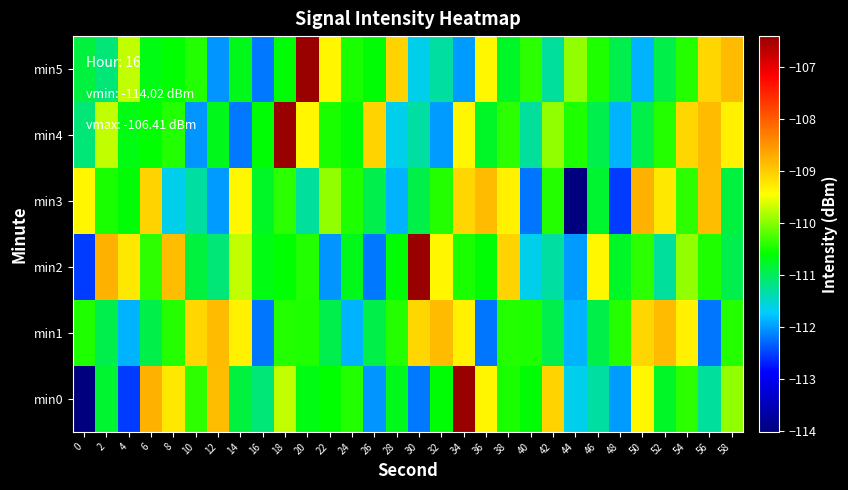

At how many categories does at least one series exceed -113?

30